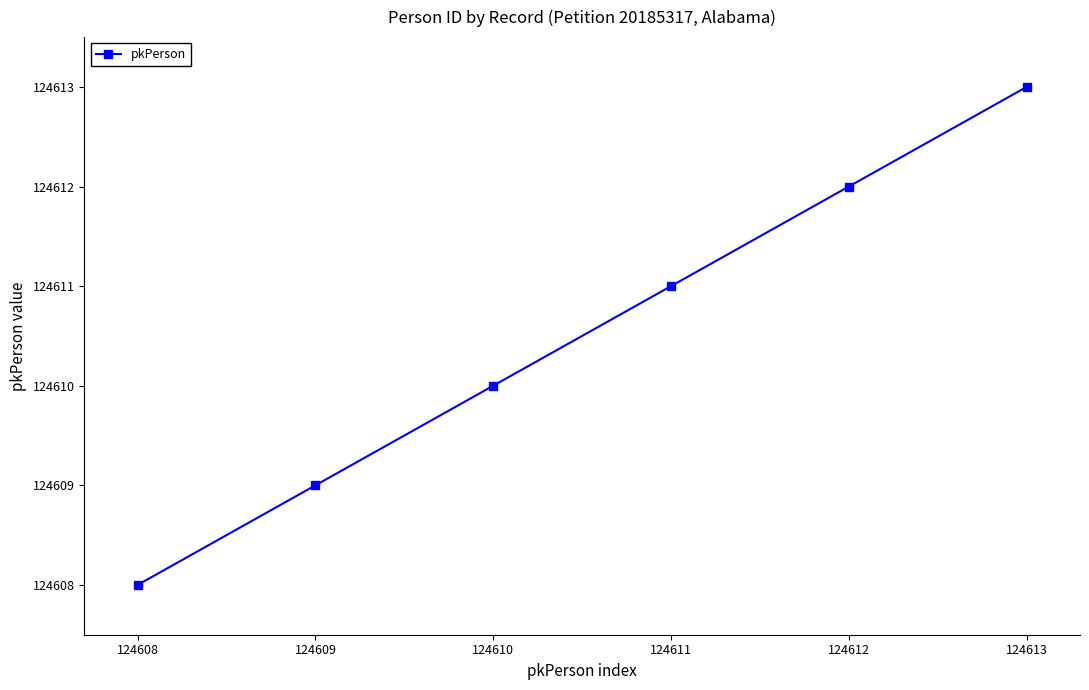

Read the value at 124612.

124612